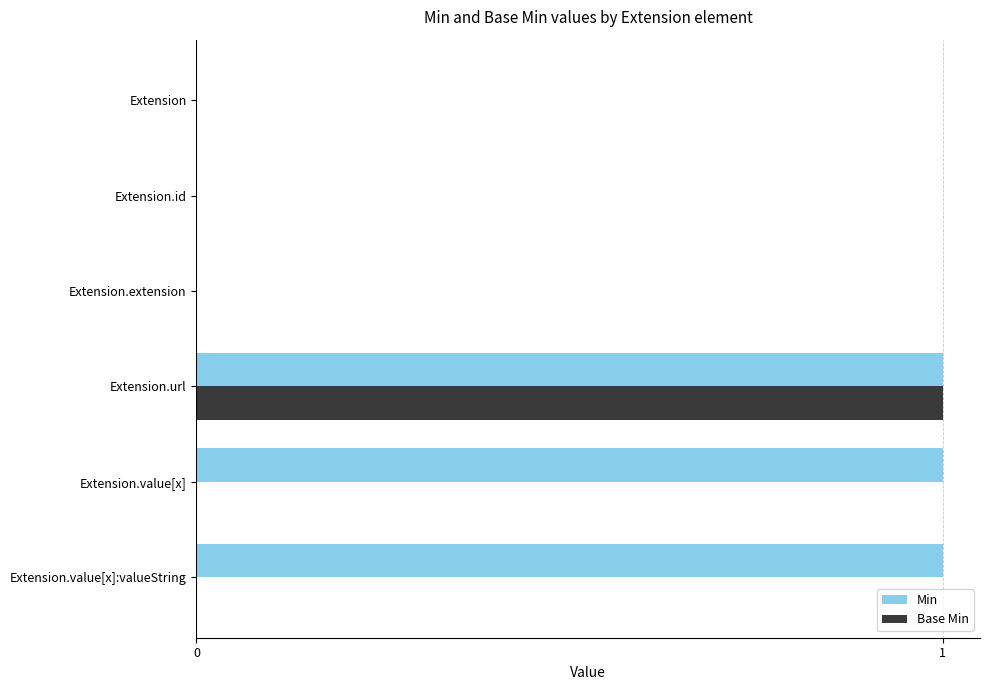

Between Extension.id and Extension.value[x], which series saw the biggest shift?

Min